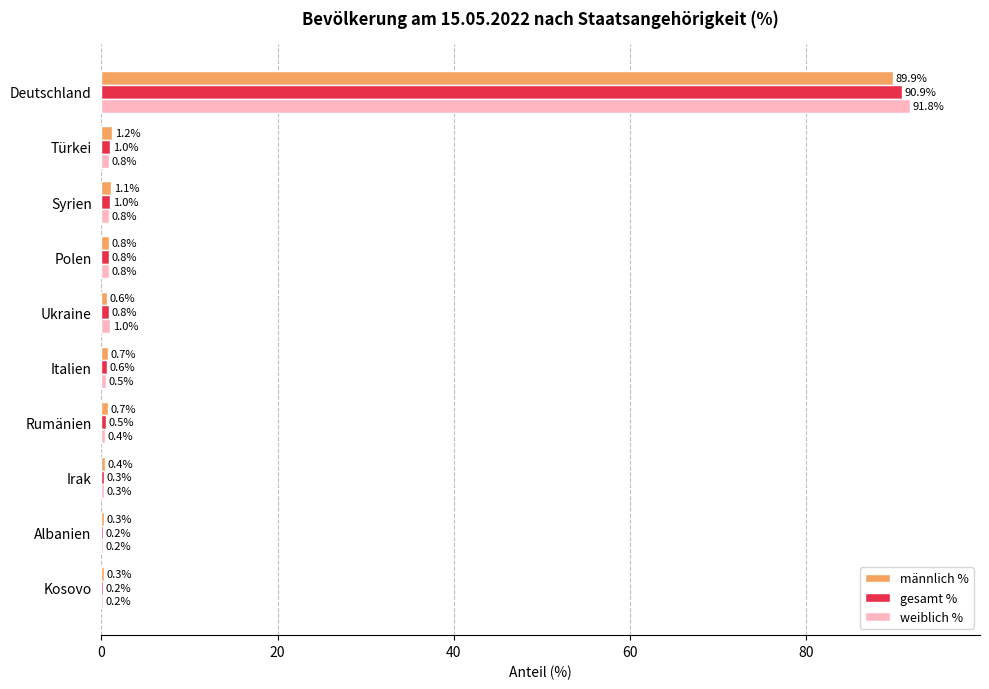

Is it true that weiblich % equals 0.5 at Italien?

True